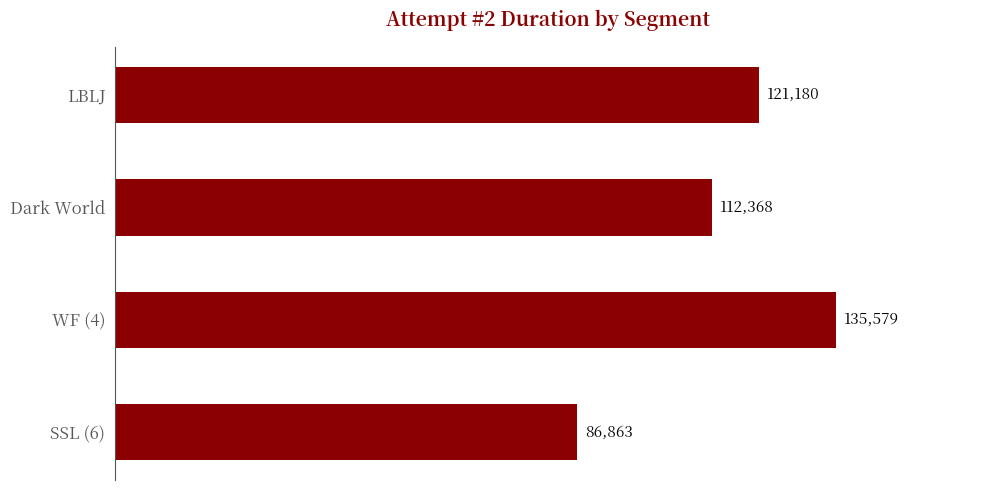

Reading top to bottom, transcribe all the data shown in this chart.

121180	112368	135579	86863